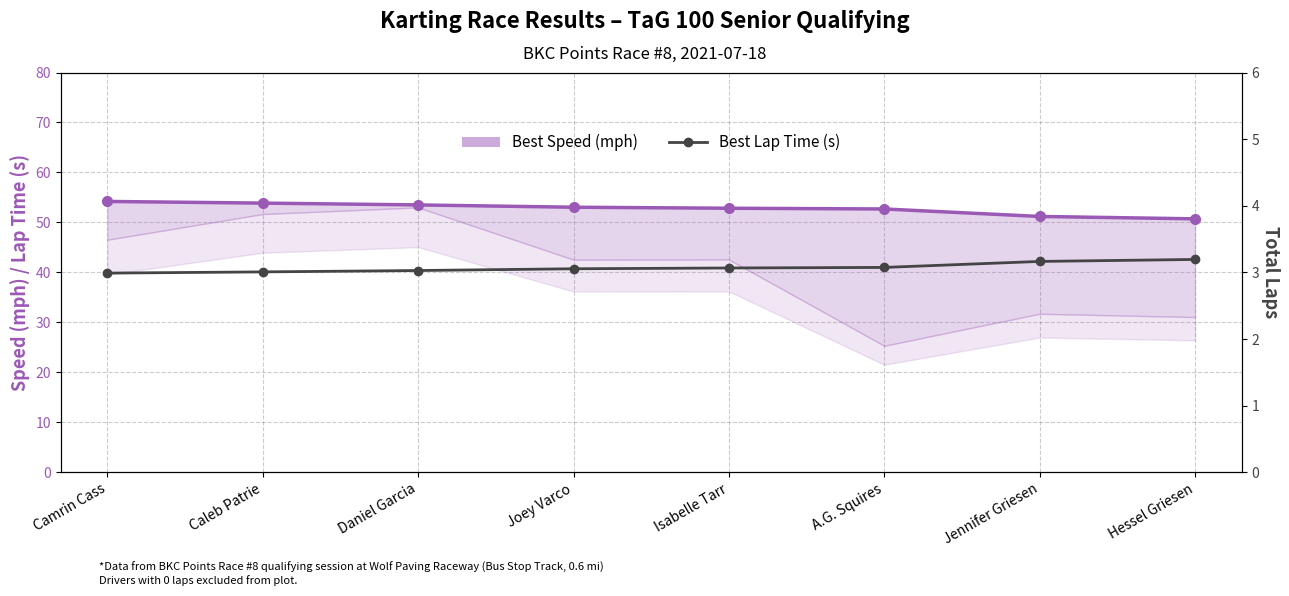

At which label does Best Speed (mph) reach its minimum?

Hessel Griesen